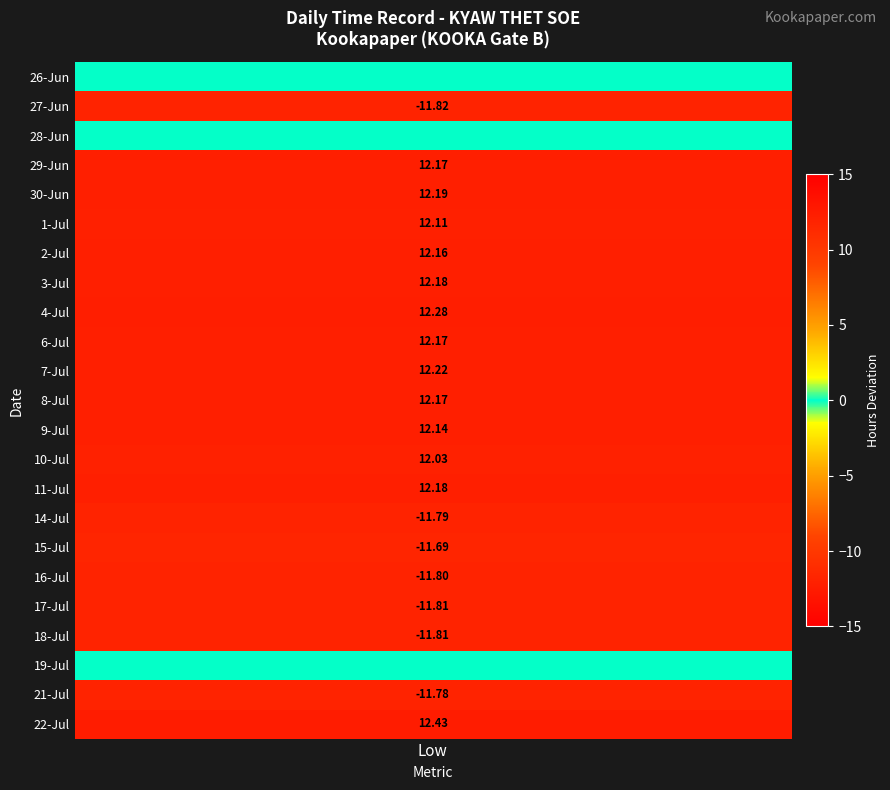

How many series are shown in this chart?

23